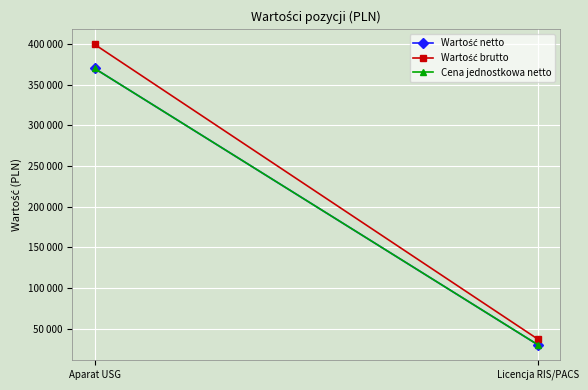

Is this an area chart (filled region under the line)?

No